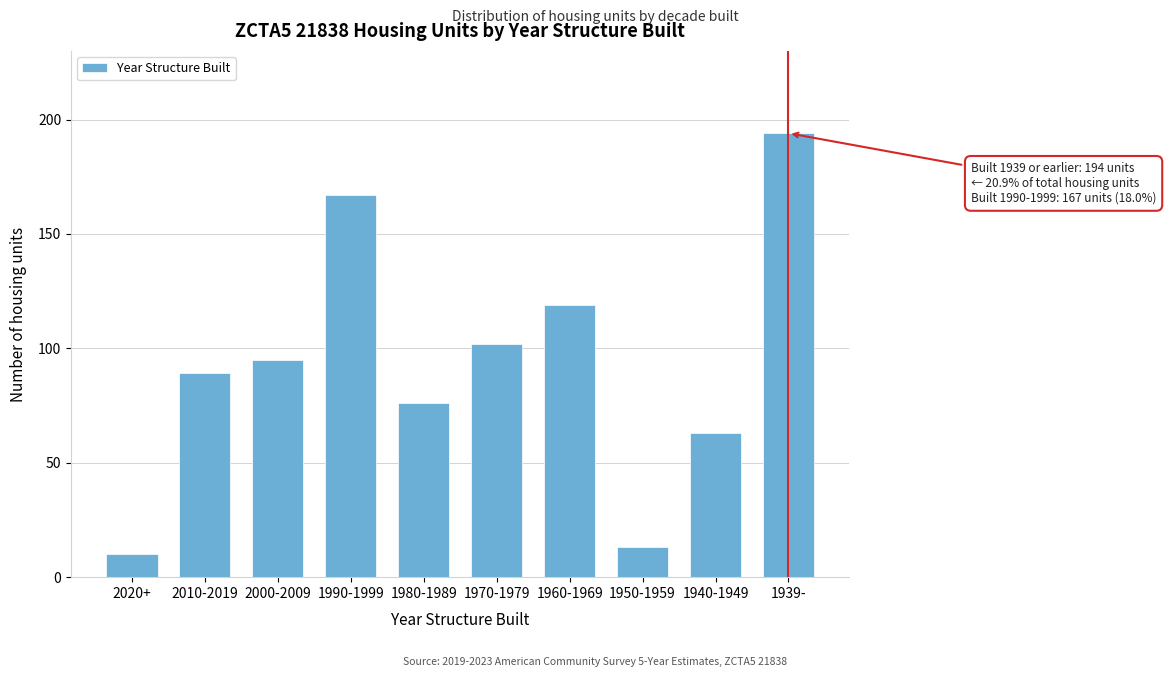

Reading left to right, transcribe all the data shown in this chart.

10	89	95	167	76	102	119	13	63	194